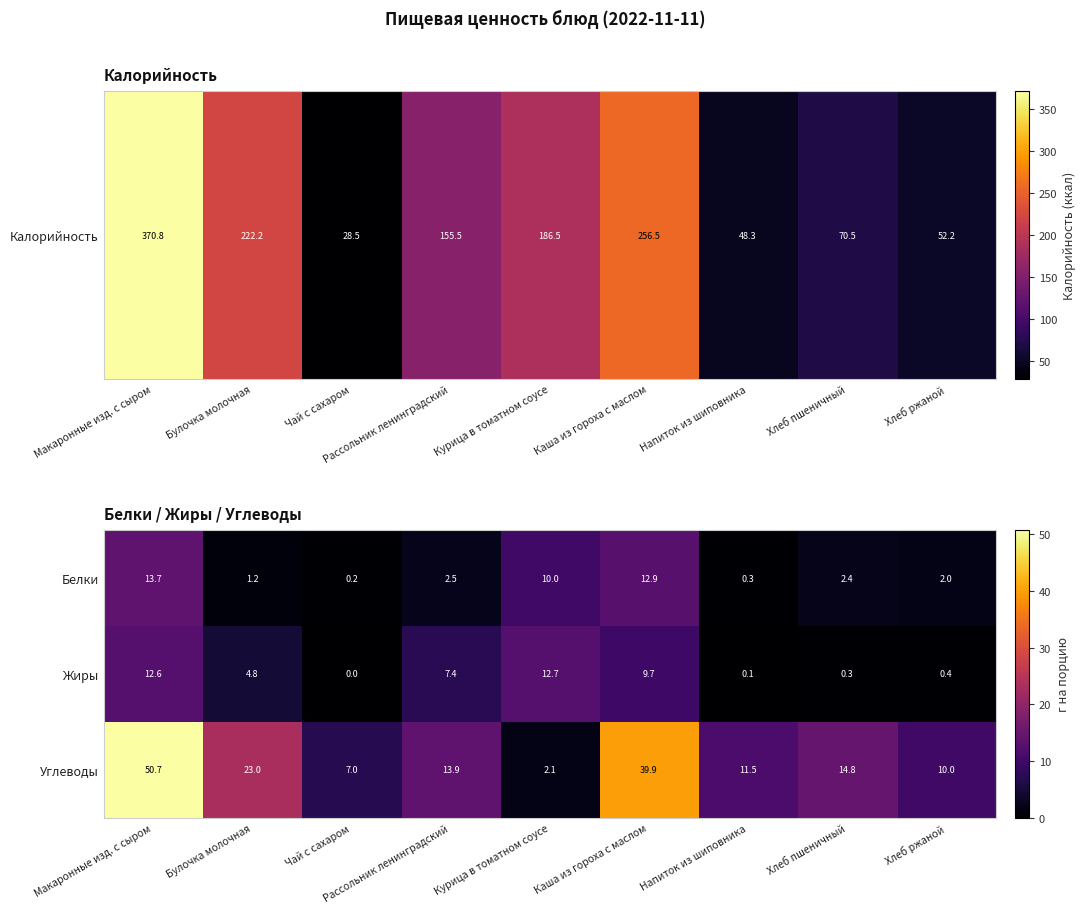

How many categories are shown in the chart?

9